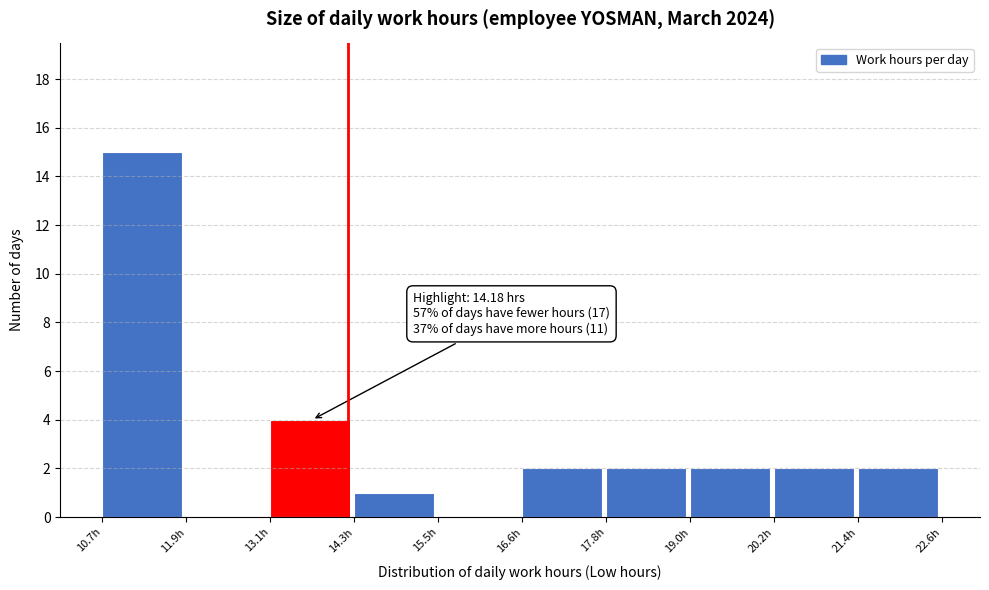

Which range on the x-axis has the tallest bar?

10.8 to 11.8